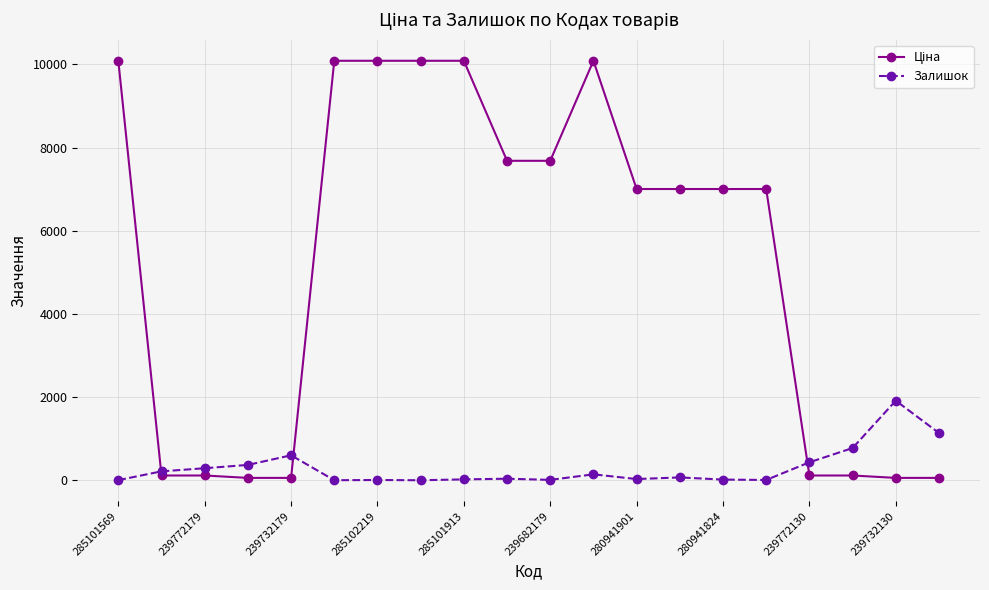

How many categories are shown in the chart?

20